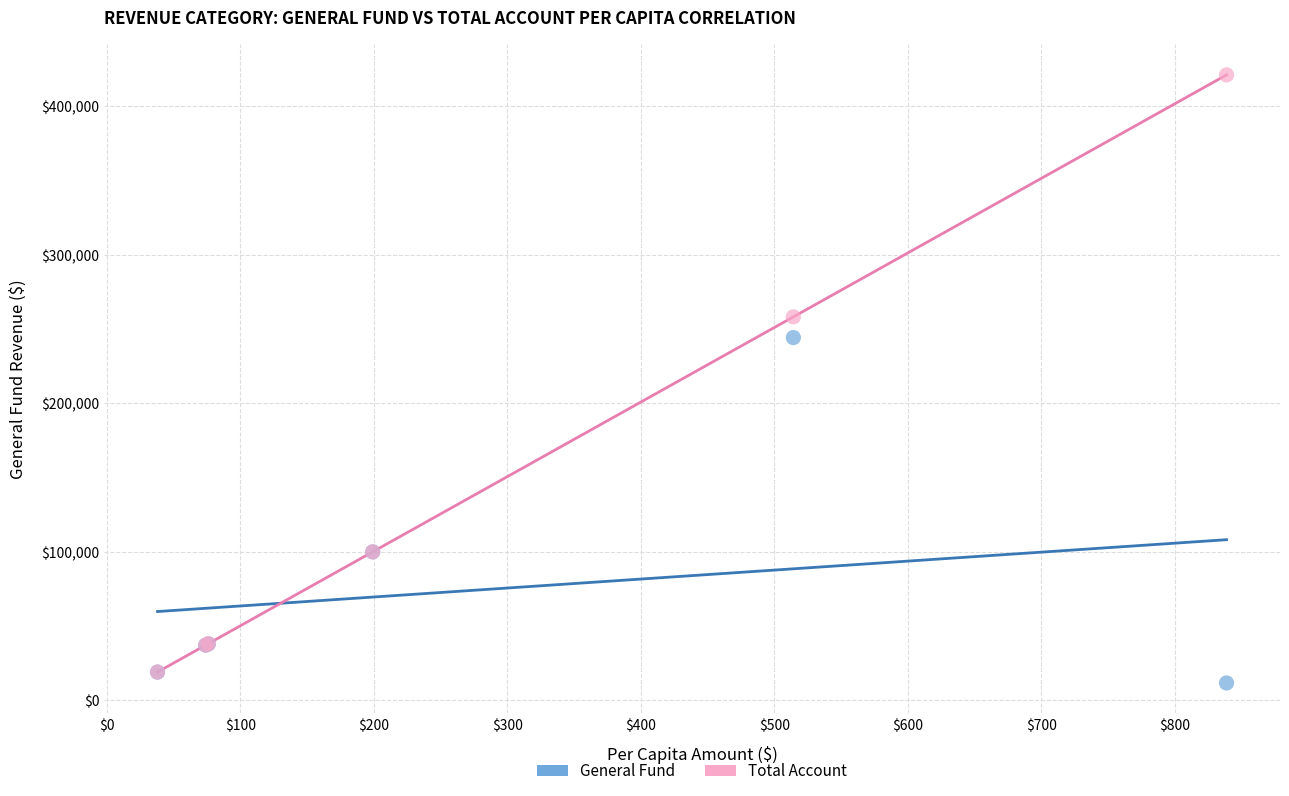

Which series reaches the minimum Y coordinate?

General Fund